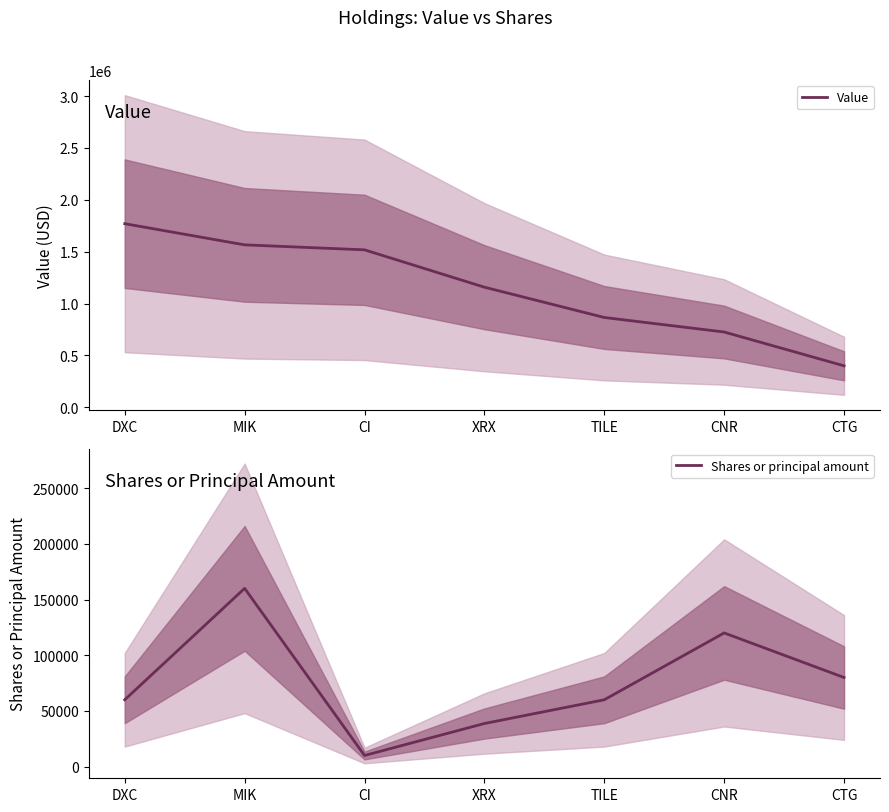

At how many categories does at least one series exceed 988123?

4